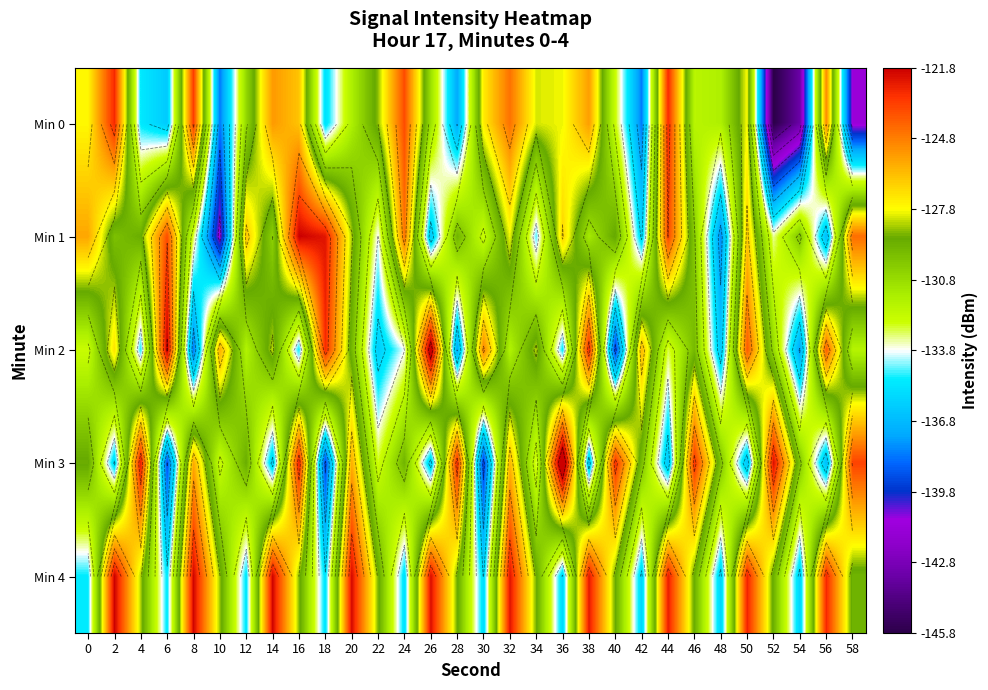

Which has a higher value, 16 or 48?

16